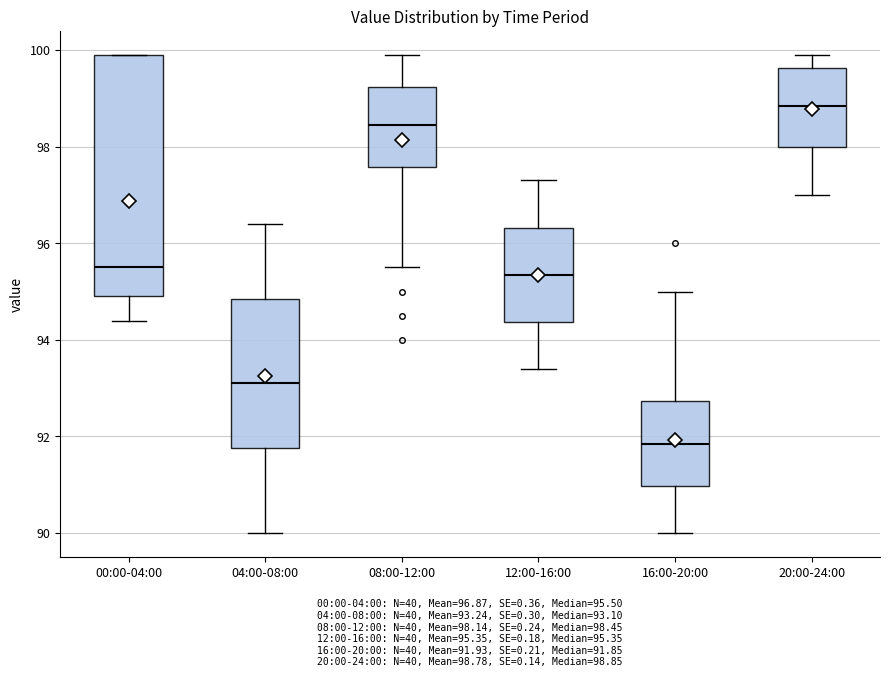

Comparing the boxes themselves (not the whiskers), which one is the tallest?

00:00-04:00